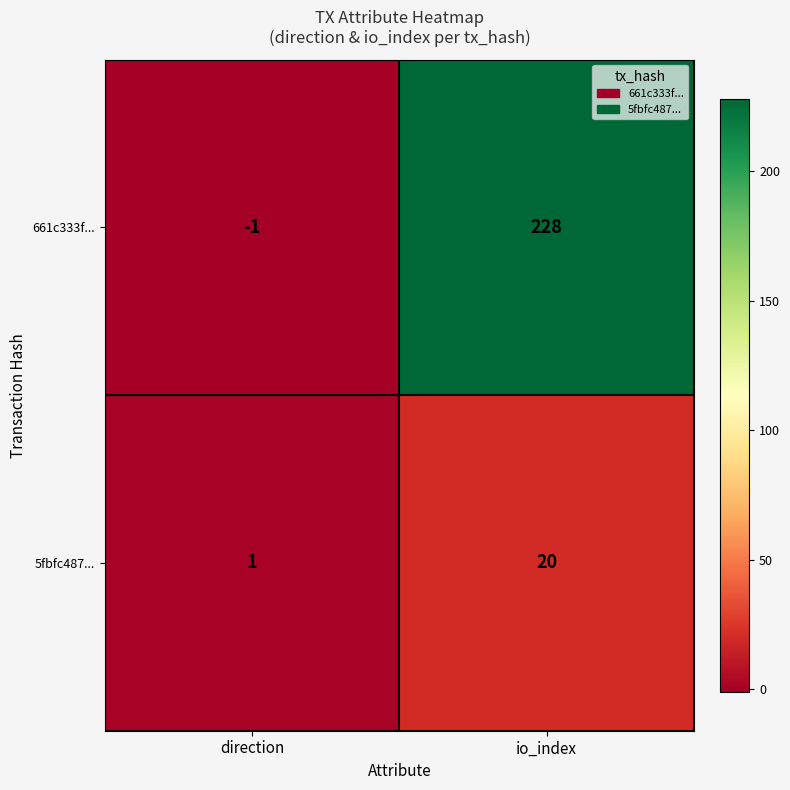

Reading left to right, transcribe all the data shown in this chart.

661c333f...: direction=-1	io_index=228
5fbfc487...: direction=1	io_index=20